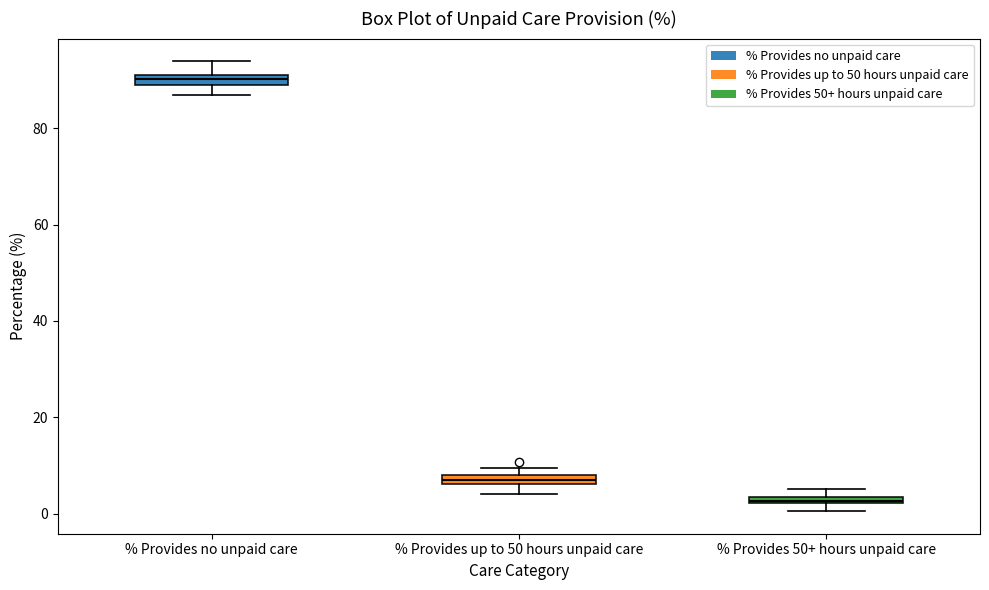

Where is the upper edge of the box for % Provides no unpaid care on the y-axis? The values are not printed on the chart, so give them approximately, as read against the axis.

92